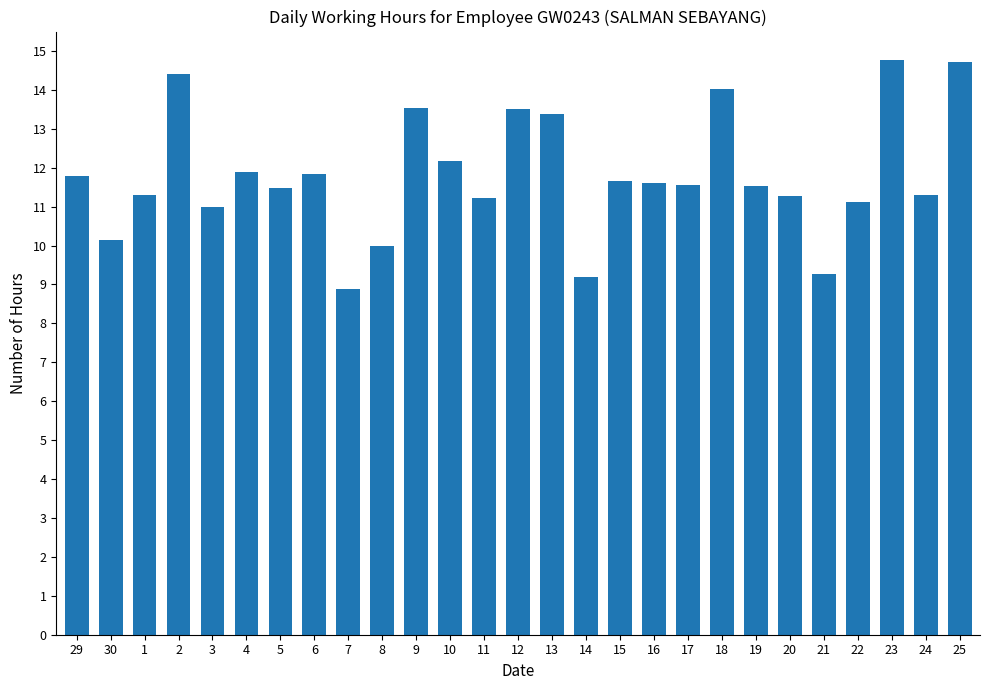

Does the chart contain any negative values?

No